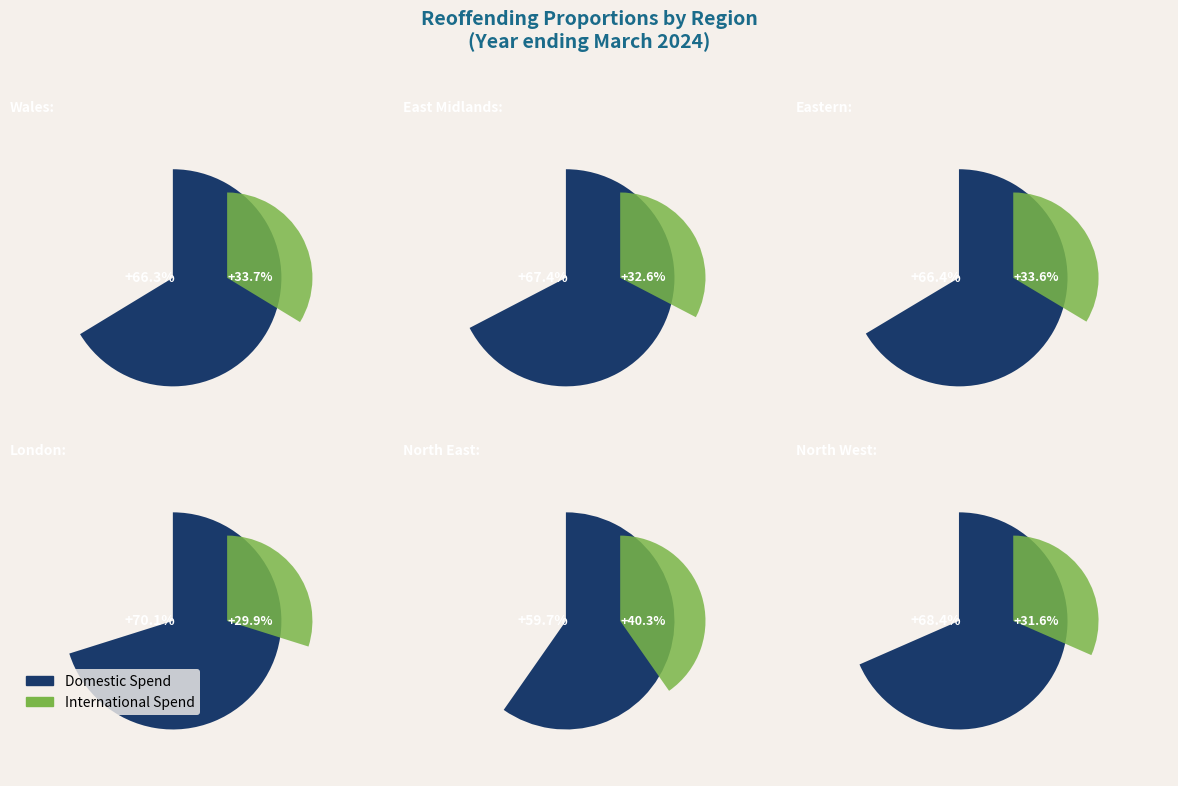

Is it true that London is 25% of the pie?

False